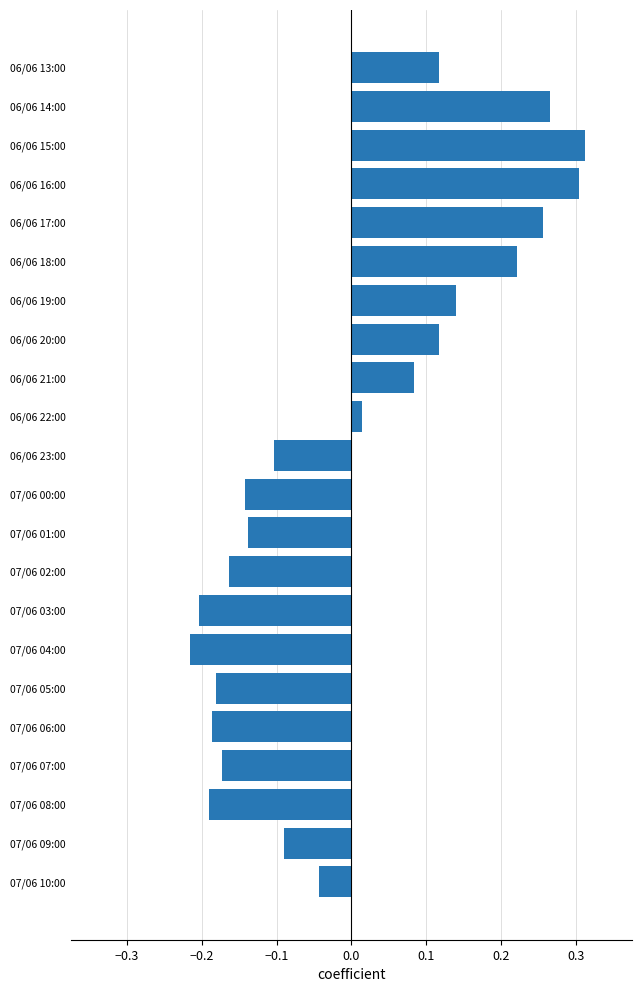

Is it true that the value at 07/06 07:00 is -0.2?

True